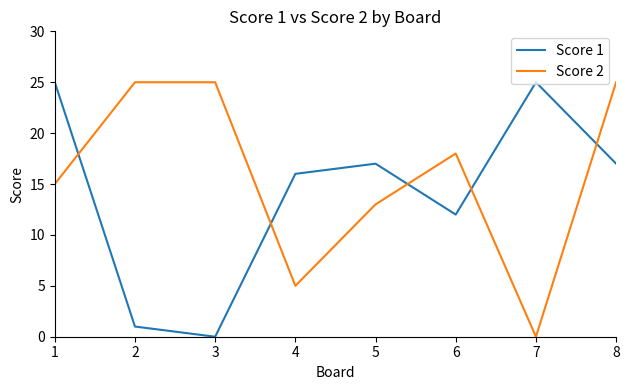

What is the difference between the maximum and minimum values in the Score 1 series?

25